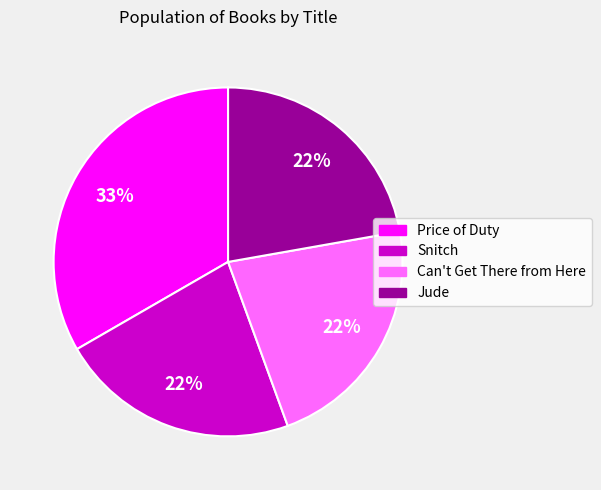

True or false: Jude accounts for 11% of the total.

False